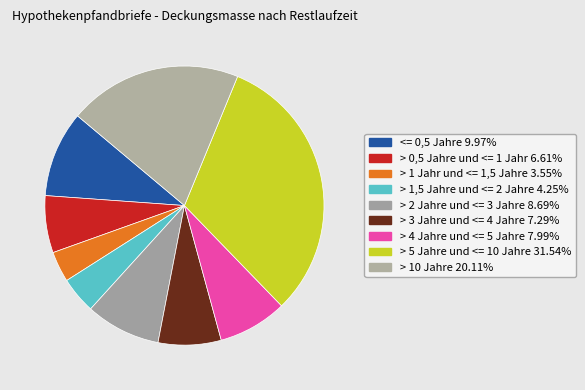

Do > 3 Jahre und <= 4 Jahre and > 10 Jahre together represent more than half of the pie?

No